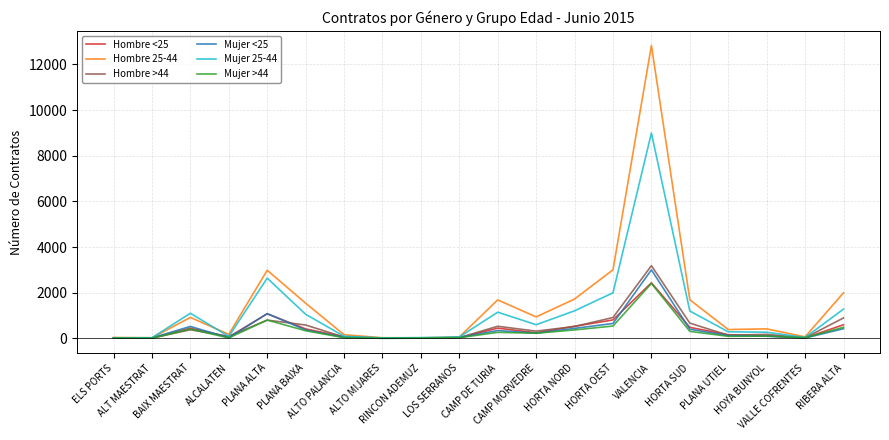

Which series ends up on top after the final intersection of Hombre >44 and Mujer >44?

Hombre >44